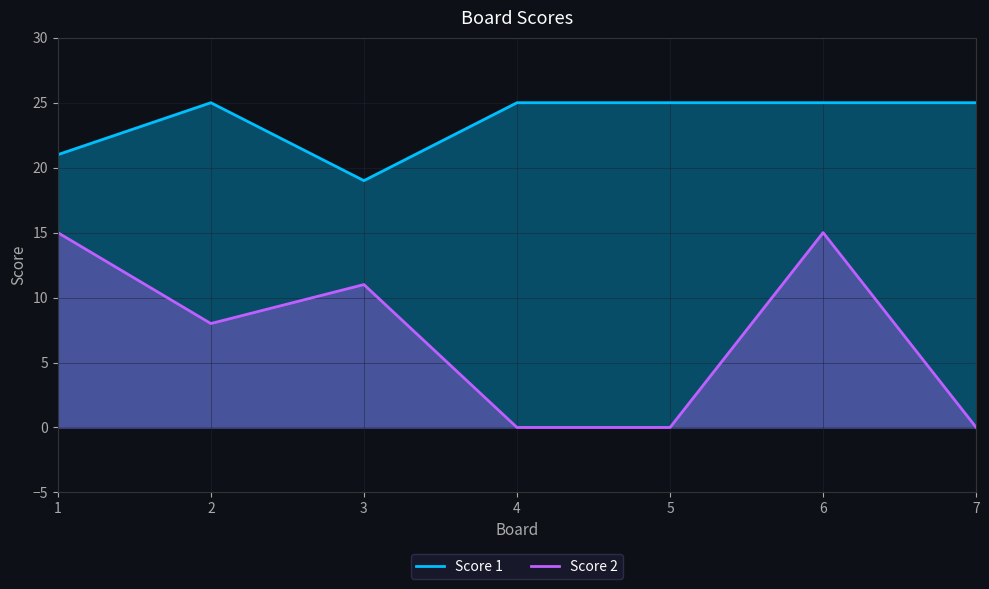

What is the difference between the highest and lowest values at 2?

17